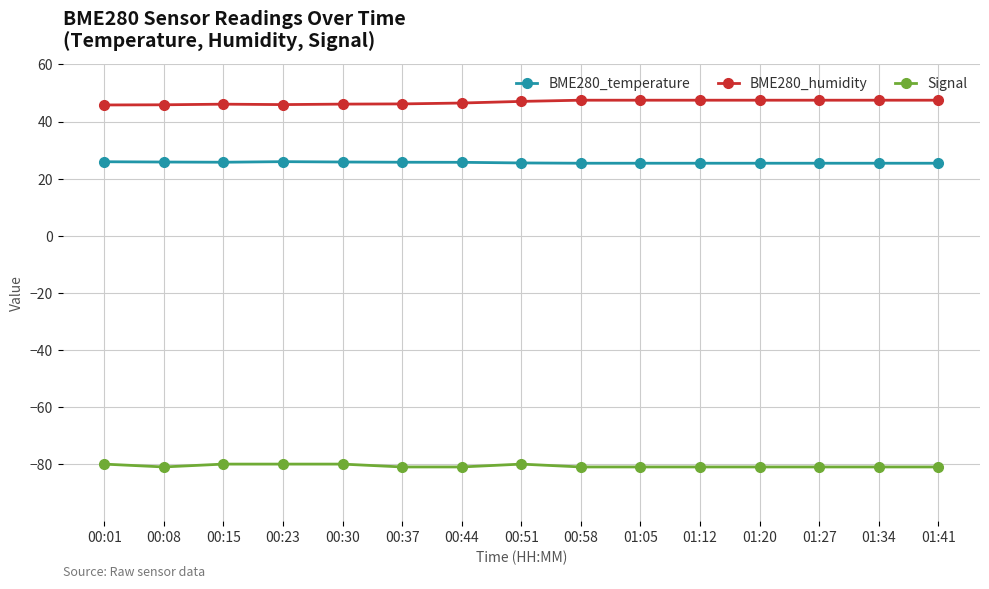

Which series has the largest total across all categories?

BME280_humidity